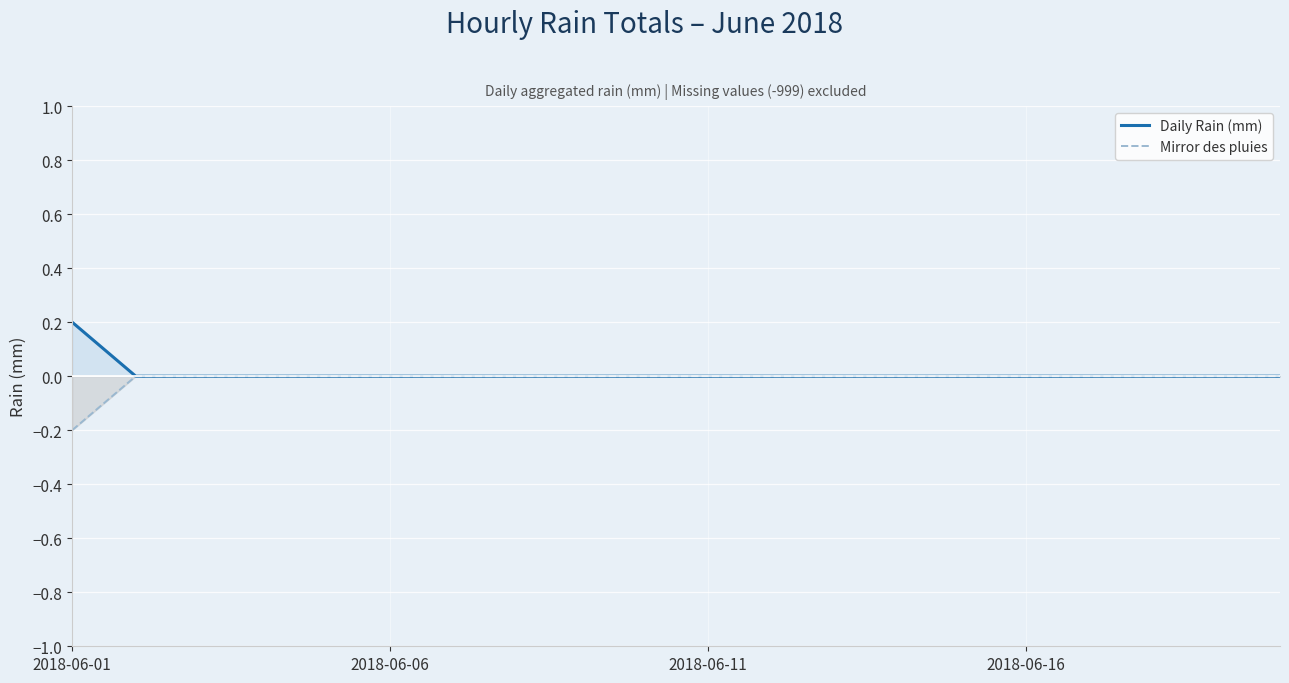

True or false: Daily Rain (mm) and Mirror des pluies intersect in this chart.

False